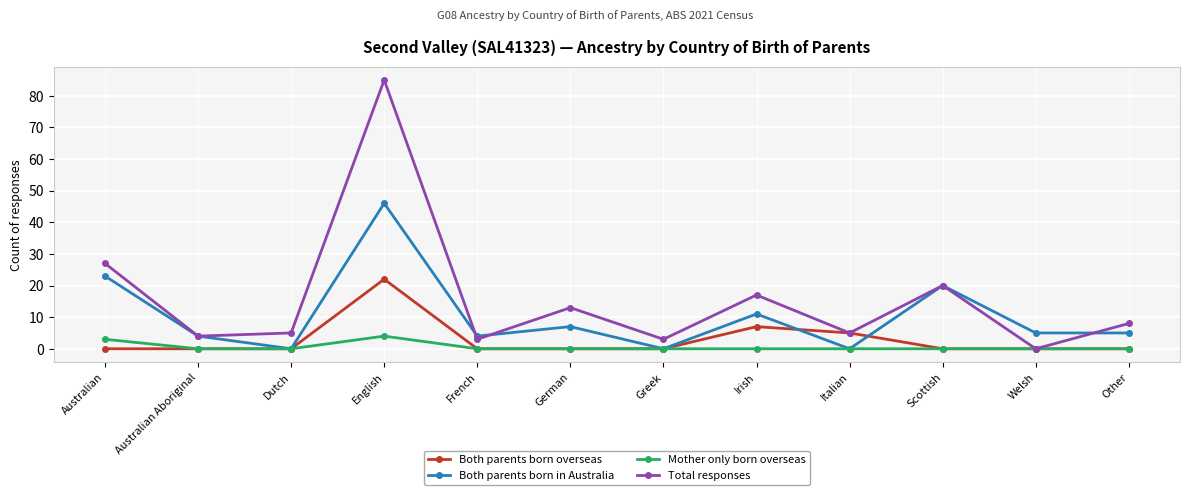

The Both parents born overseas series shows 0 at French. True or false?

True